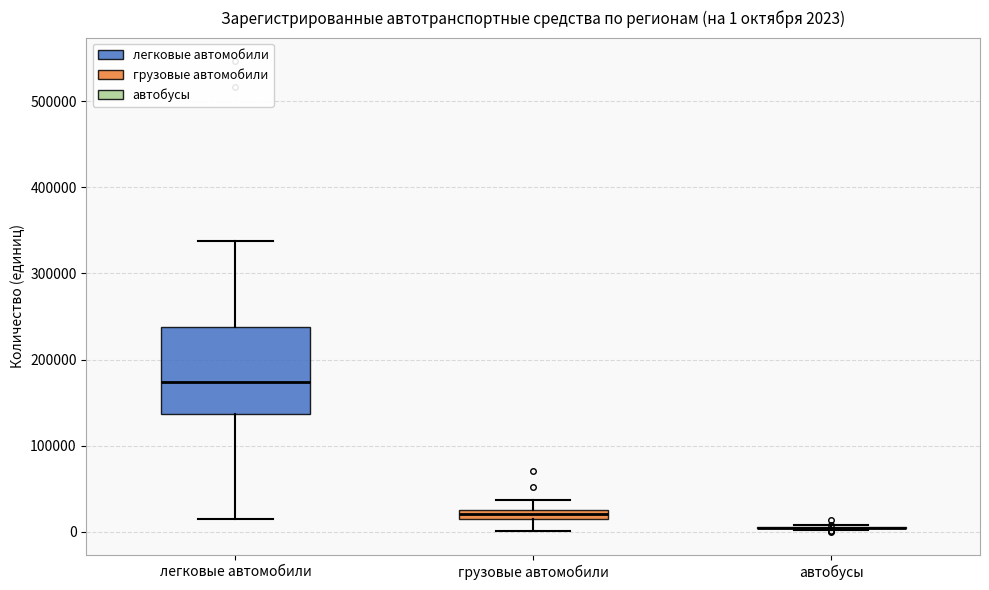

Comparing the boxes themselves (not the whiskers), which one is the tallest?

легковые автомобили